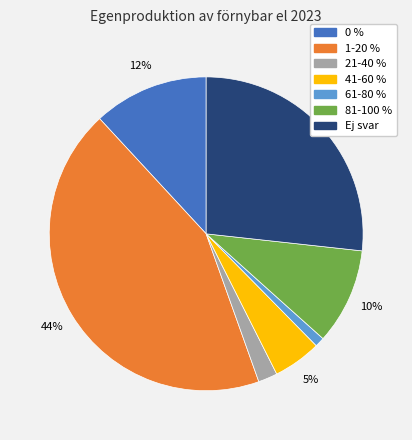

To the nearest percent, what percentage of the pie is 0 %?

12%